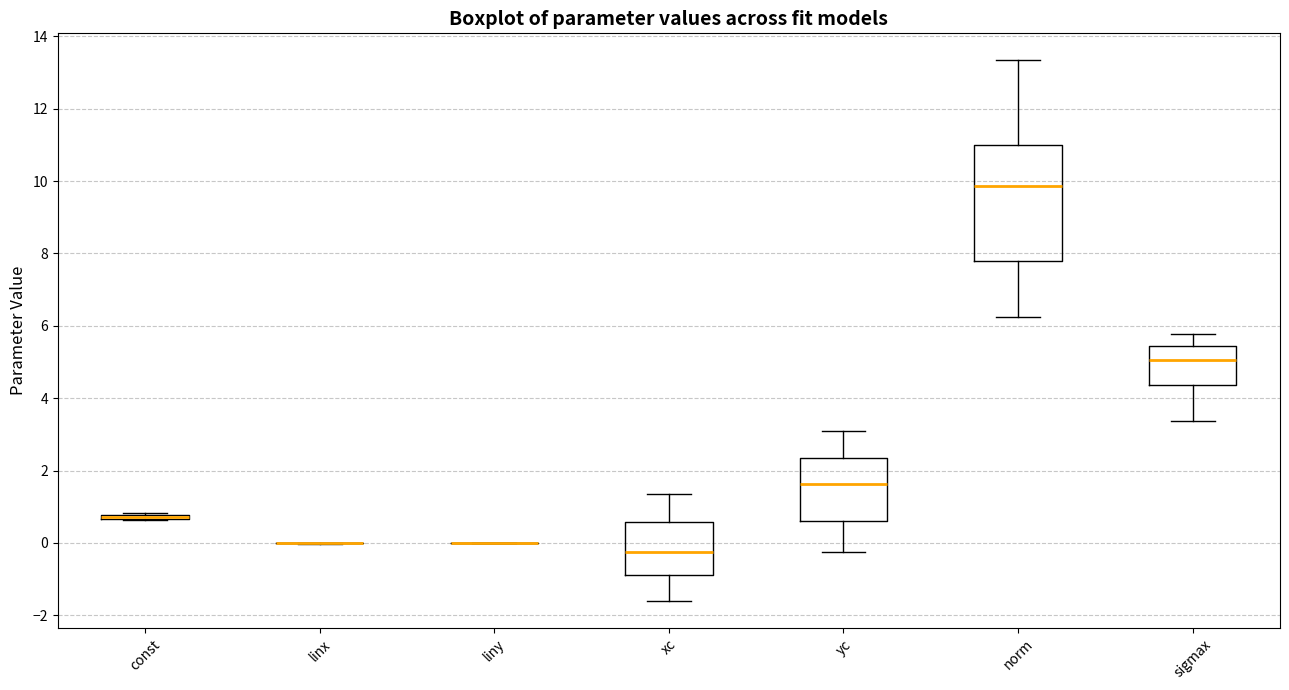

Where does the median line of the box for norm sit on the y-axis? The values are not printed on the chart, so give them approximately, as read against the axis.

9.8